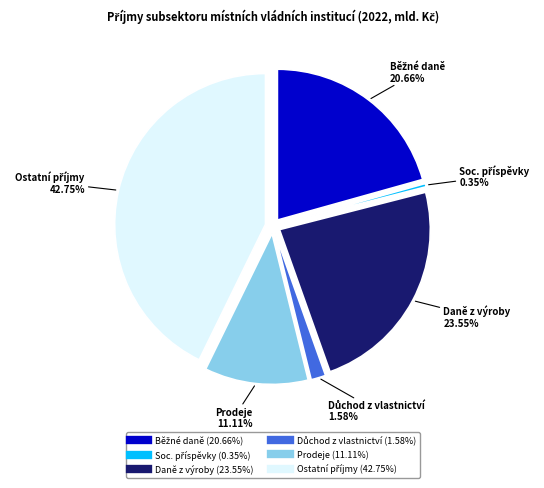

To the nearest percent, what is the difference between the largest and smallest slice percentages?

42%